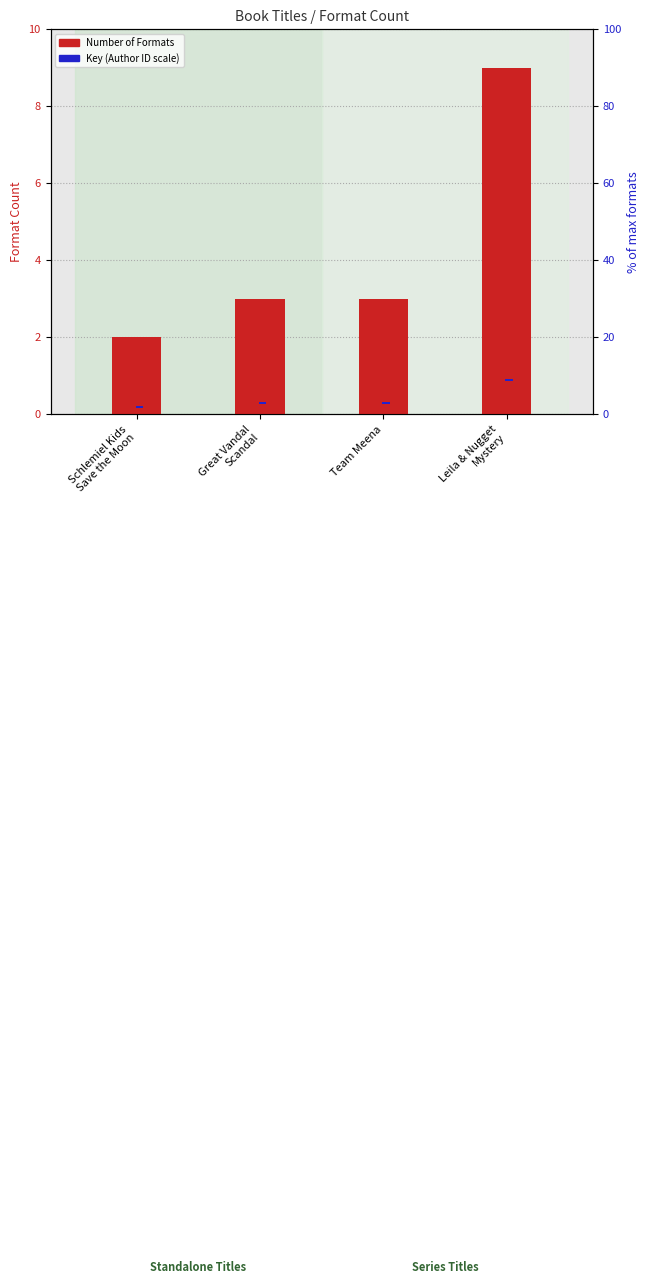

What is the label of the 2nd bar from the left?

Great Vandal
Scandal